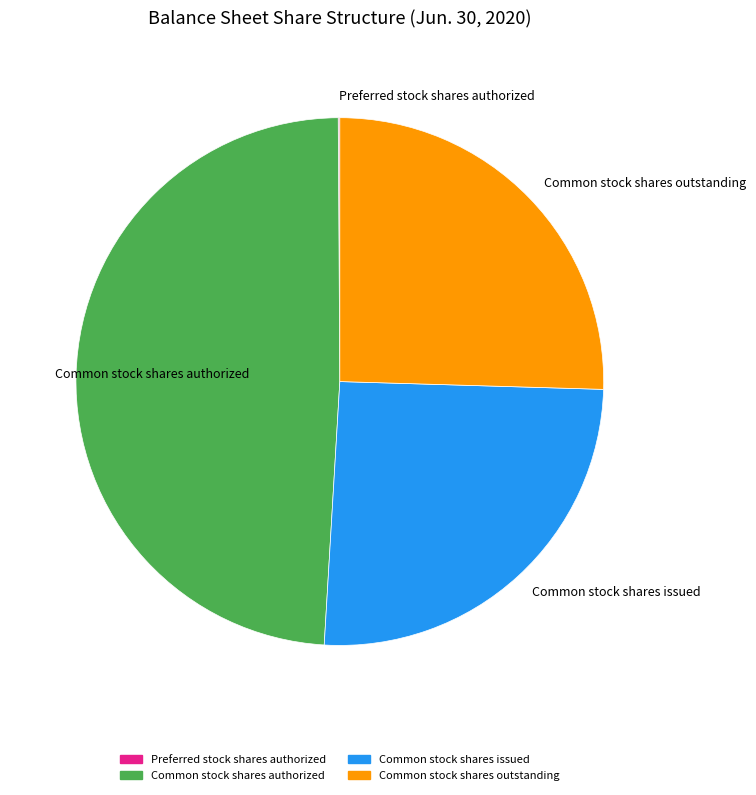

Which category has the biggest portion of the pie?

Common stock shares authorized